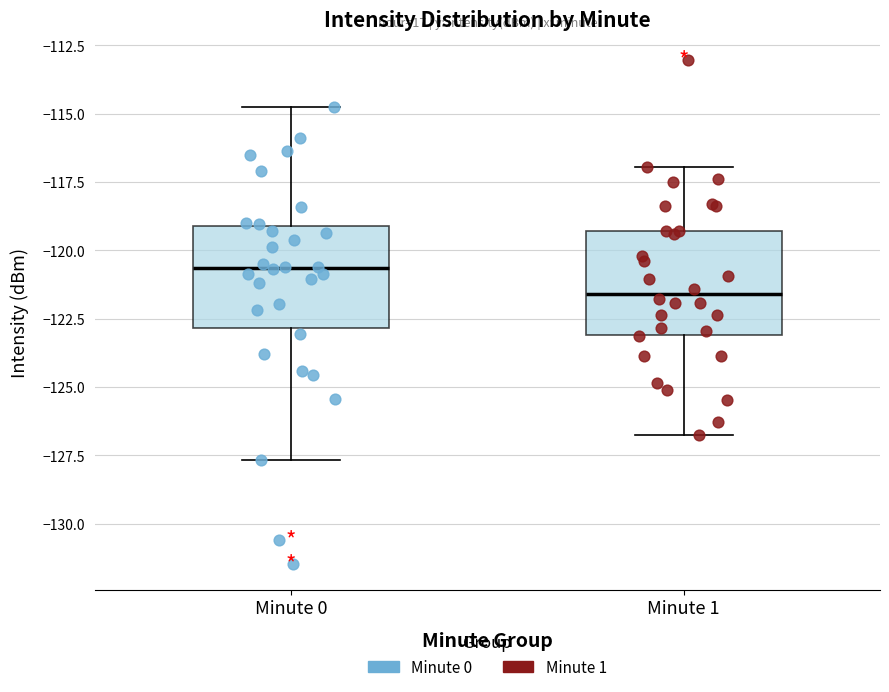

Which box's median line is the lowest?

Minute 1